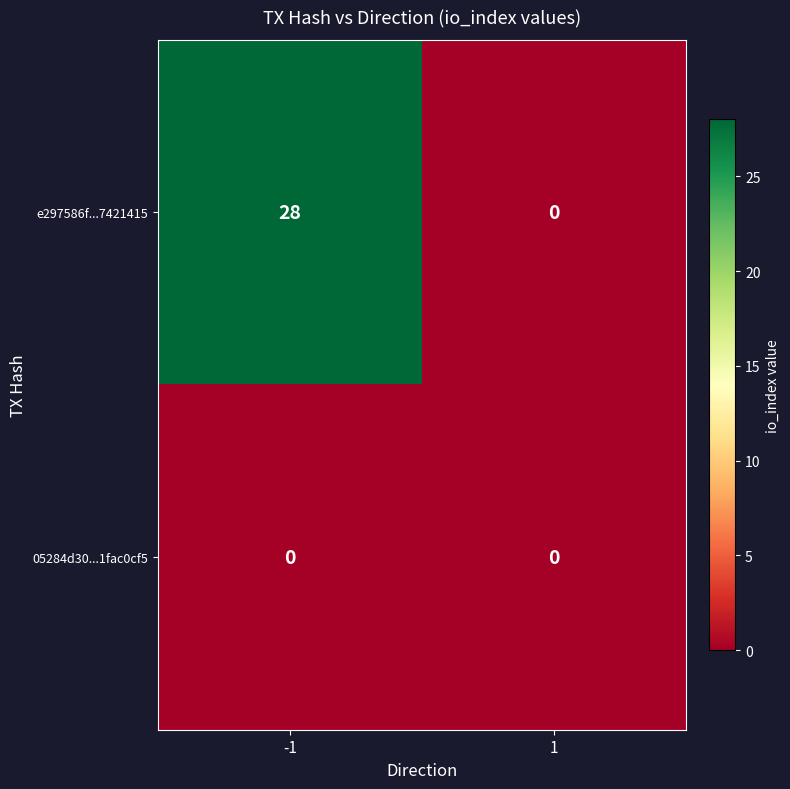

Which series has the largest range (max minus min)?

e297586f...7421415